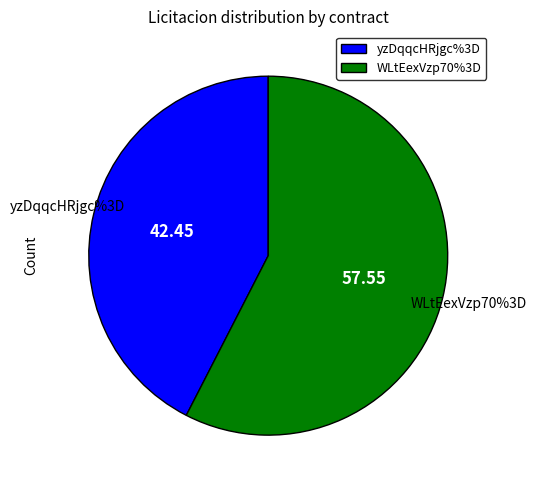

Between WLtEexVzp70%3D and yzDqqcHRjgc%3D, which is larger?

WLtEexVzp70%3D